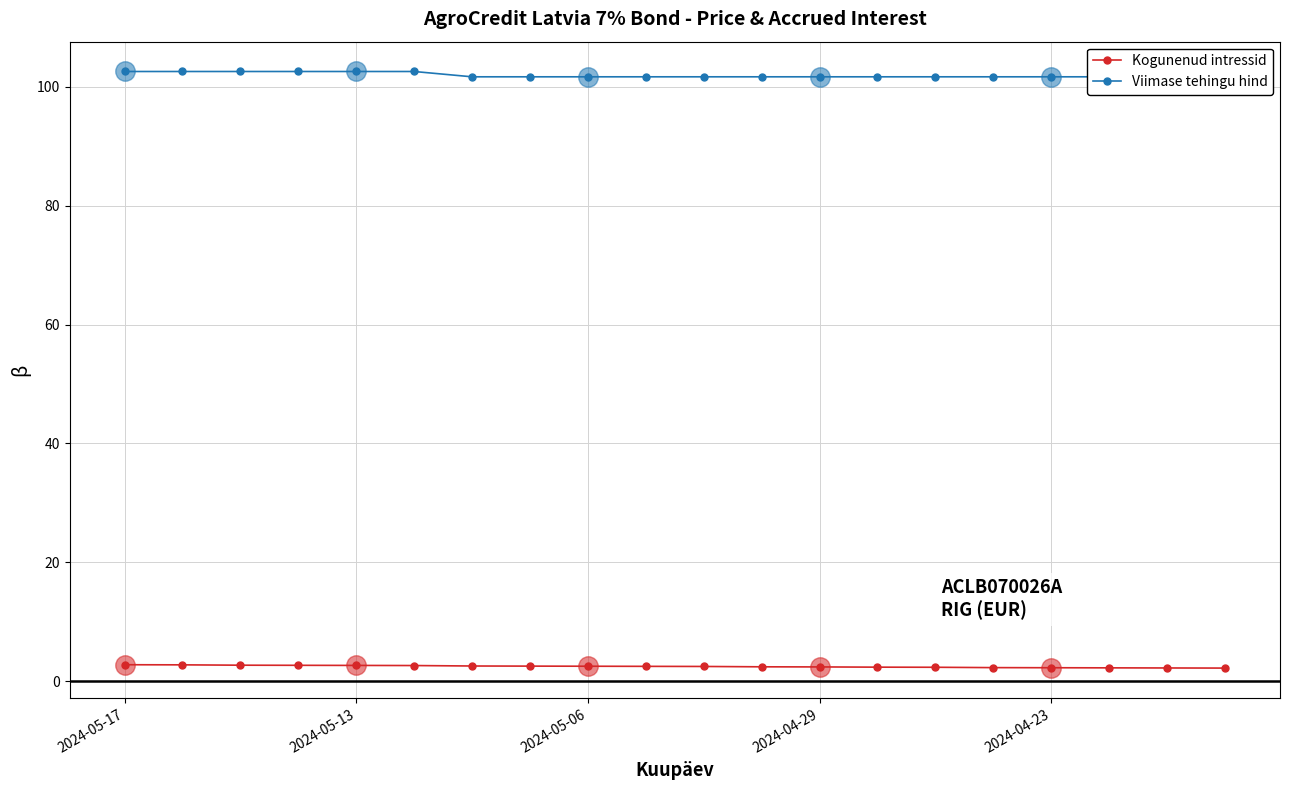

What are all the series names shown in the legend?

Kogunenud intressid, Viimase tehingu hind